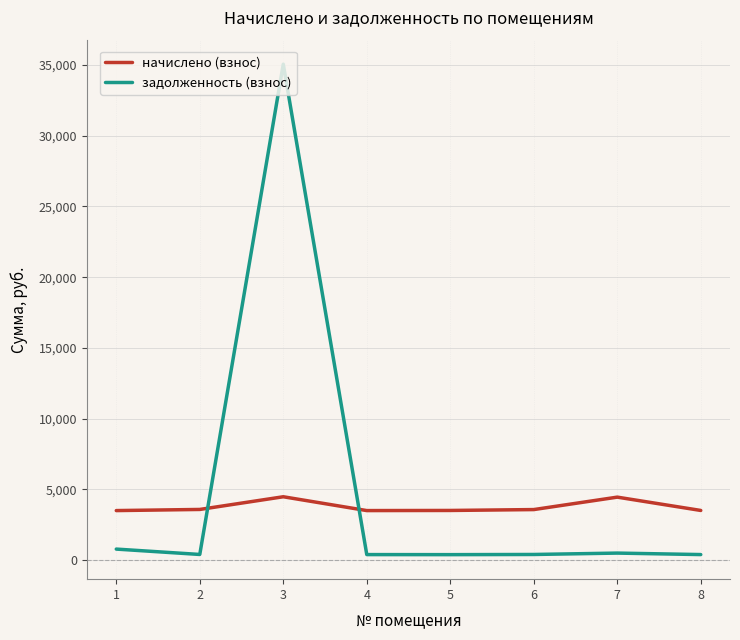

The value of задолженность (взнос) at 3 is 46646.3. True or false?

False